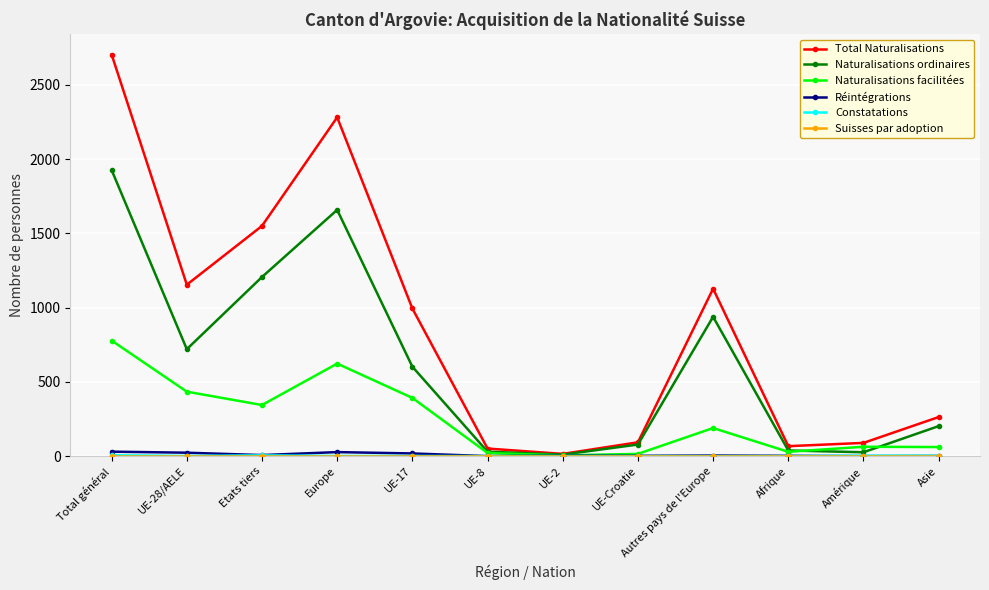

True or false: Naturalisations ordinaires has a value of 938 at Autres pays de l'Europe.

True